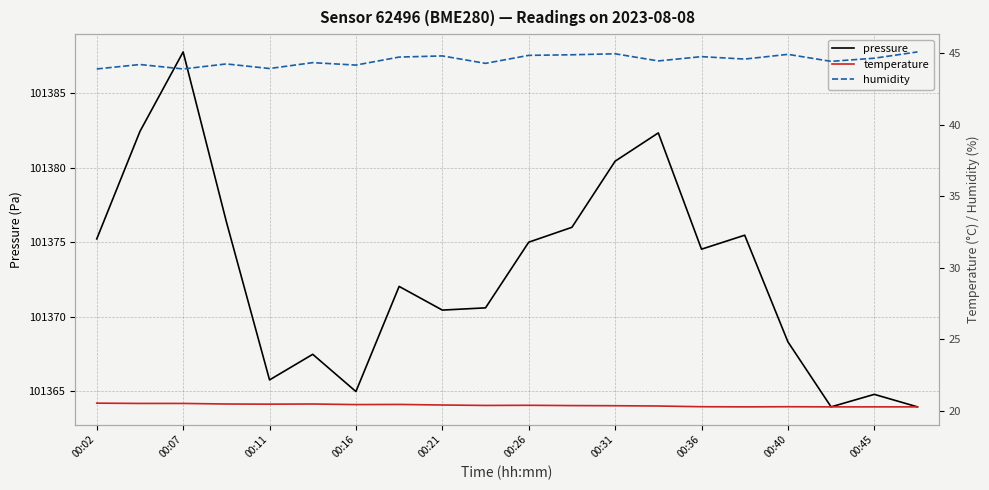

What is the spread (max minus min) of values at 13?

101362.0